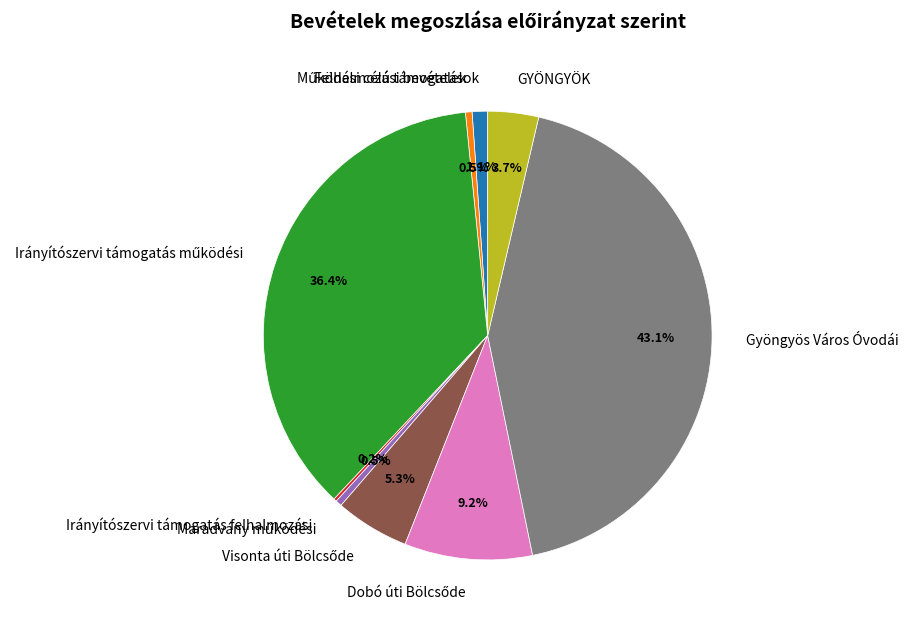

Which slice is the largest?

Gyöngyös Város Óvodái